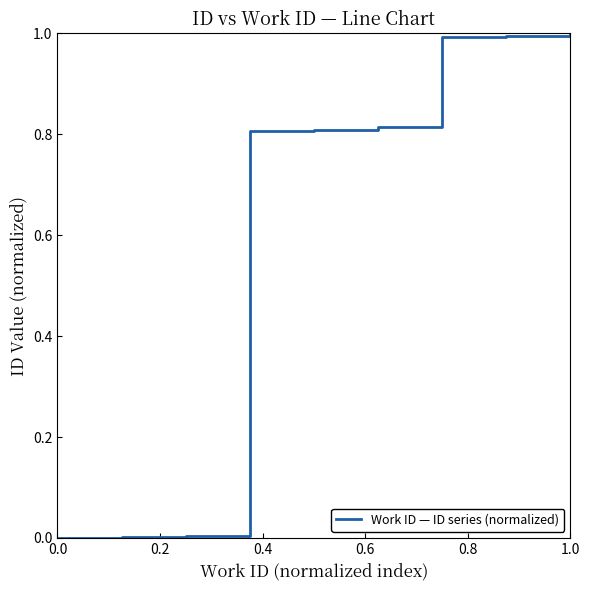

What is the greatest value displayed?

1.0